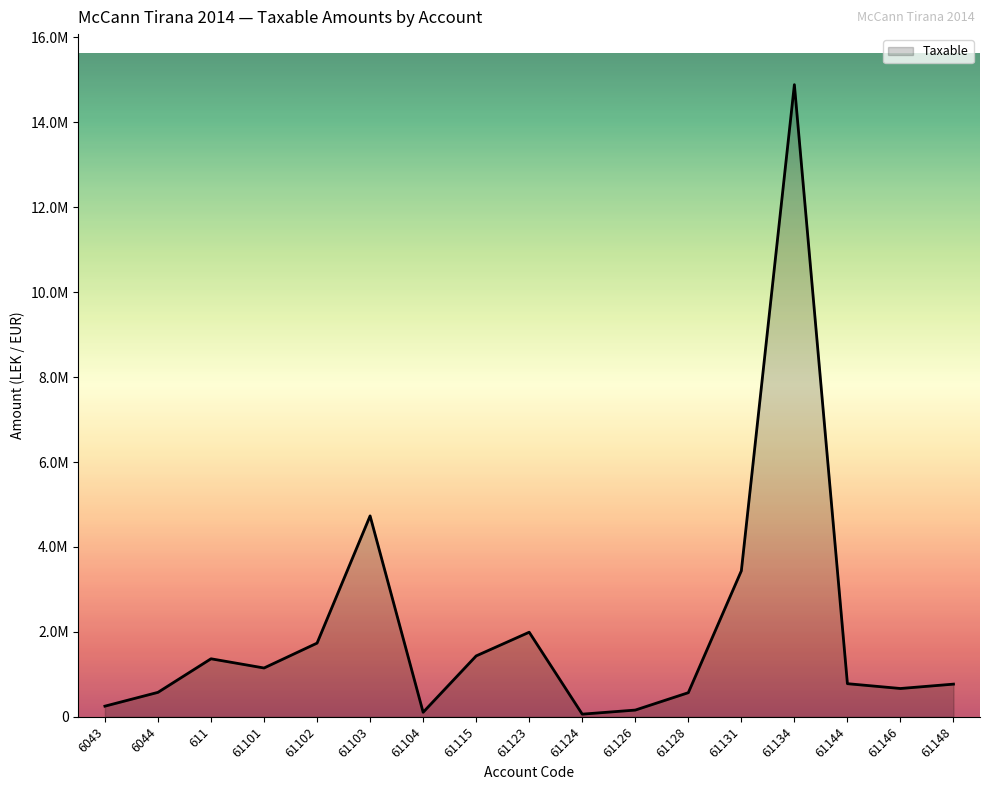

Reading left to right, transcribe all the data shown in this chart.

6043=250227.1	6044=575296.9	611=1366068.5	61101=1149043.7	61102=1735151.5	61103=4731146.9	61104=105900.0	61115=1433753.2	61123=1991862.2	61124=61813.2	61126=157990.0	61128=567460.5	61131=3437988.5	61134=14887859.8	61144=779642.1	61146=666085.5	61148=769080.9